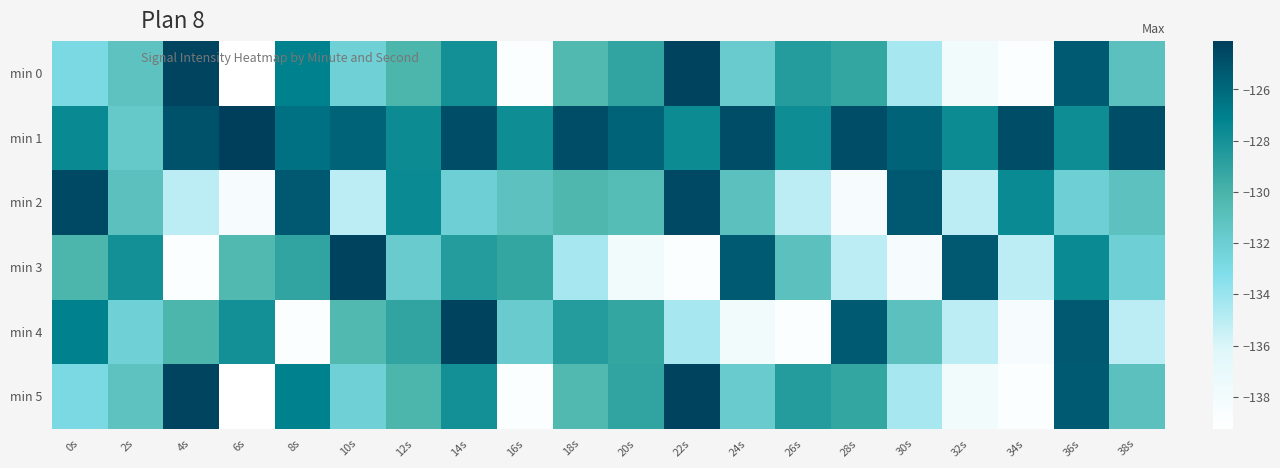

Rank the series at 28s from highest to lowest value.

min 1, min 4, min 0, min 5, min 3, min 2